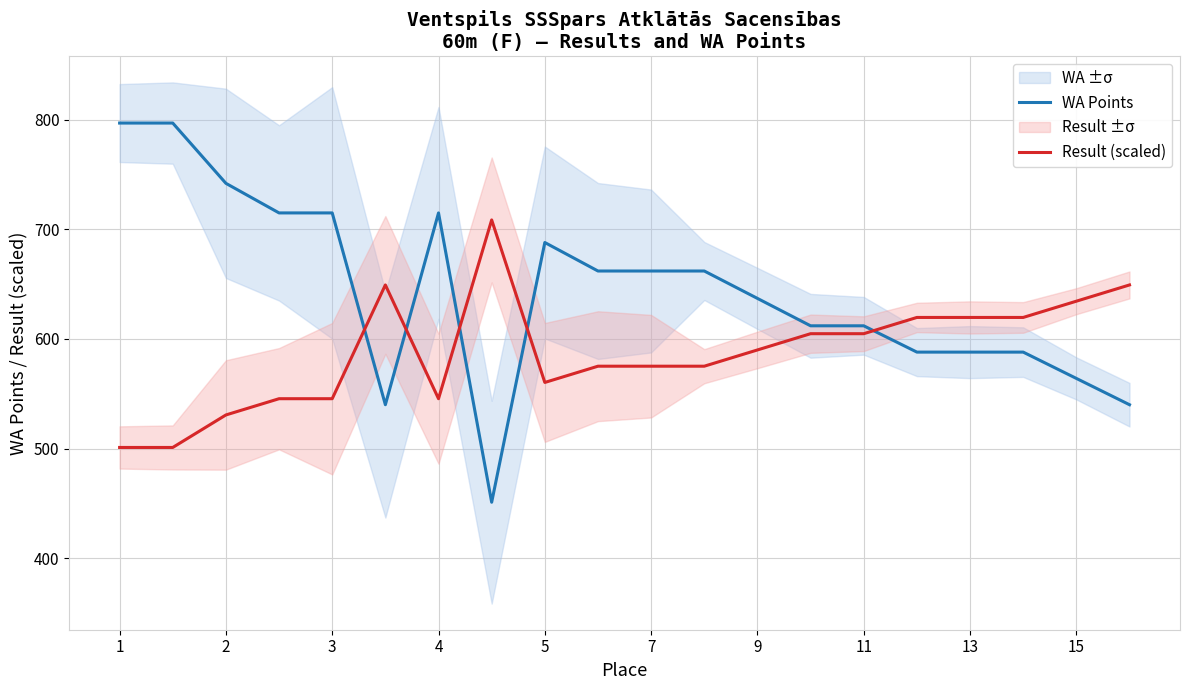

Which series has the largest range (max minus min)?

WA Points